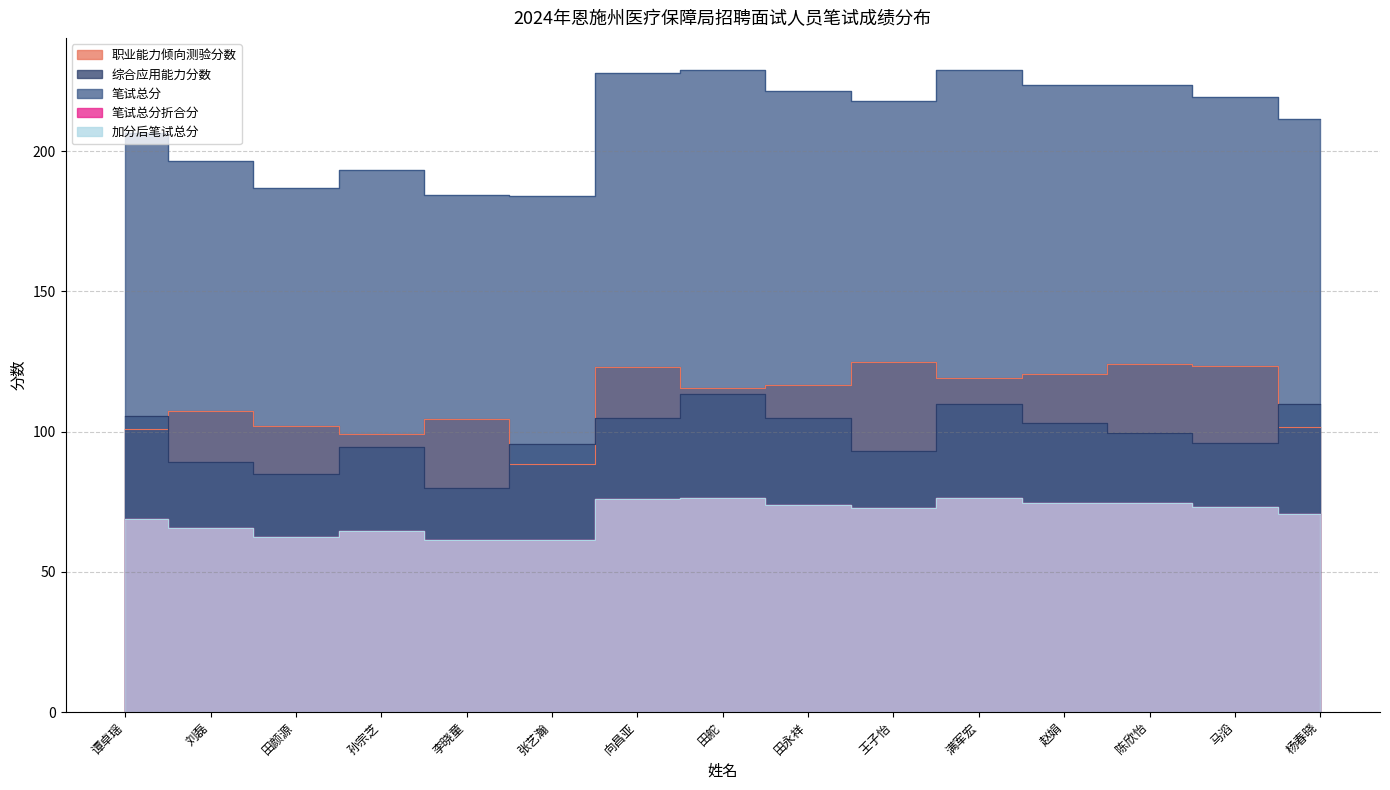

True or false: 笔试总分折合分 and 笔试总分 cross at least once.

False